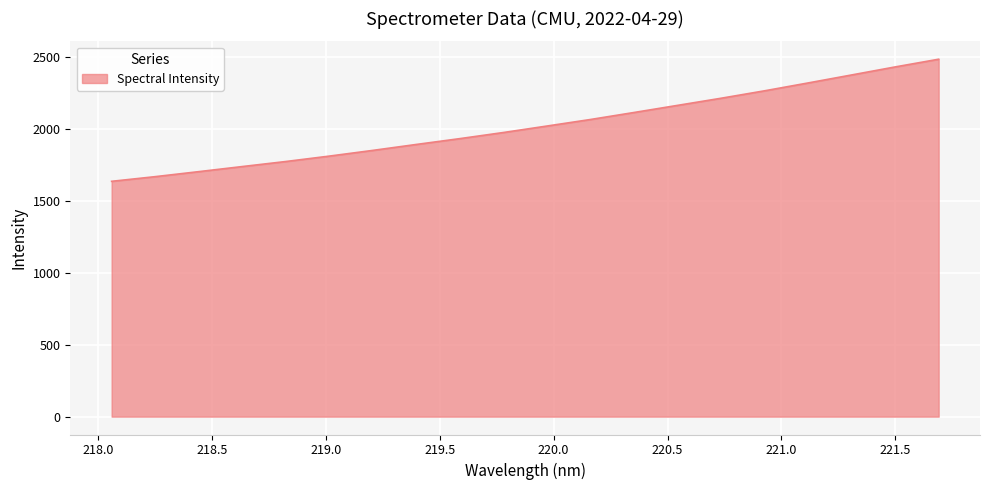

What is the greatest value displayed?

2486.5